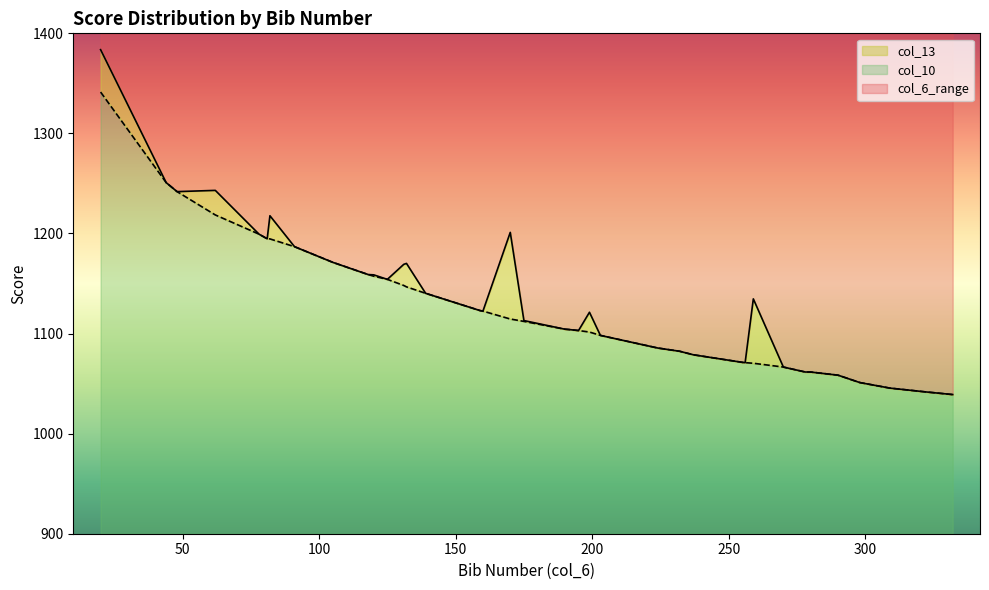

How many lines are shown in the chart?

3